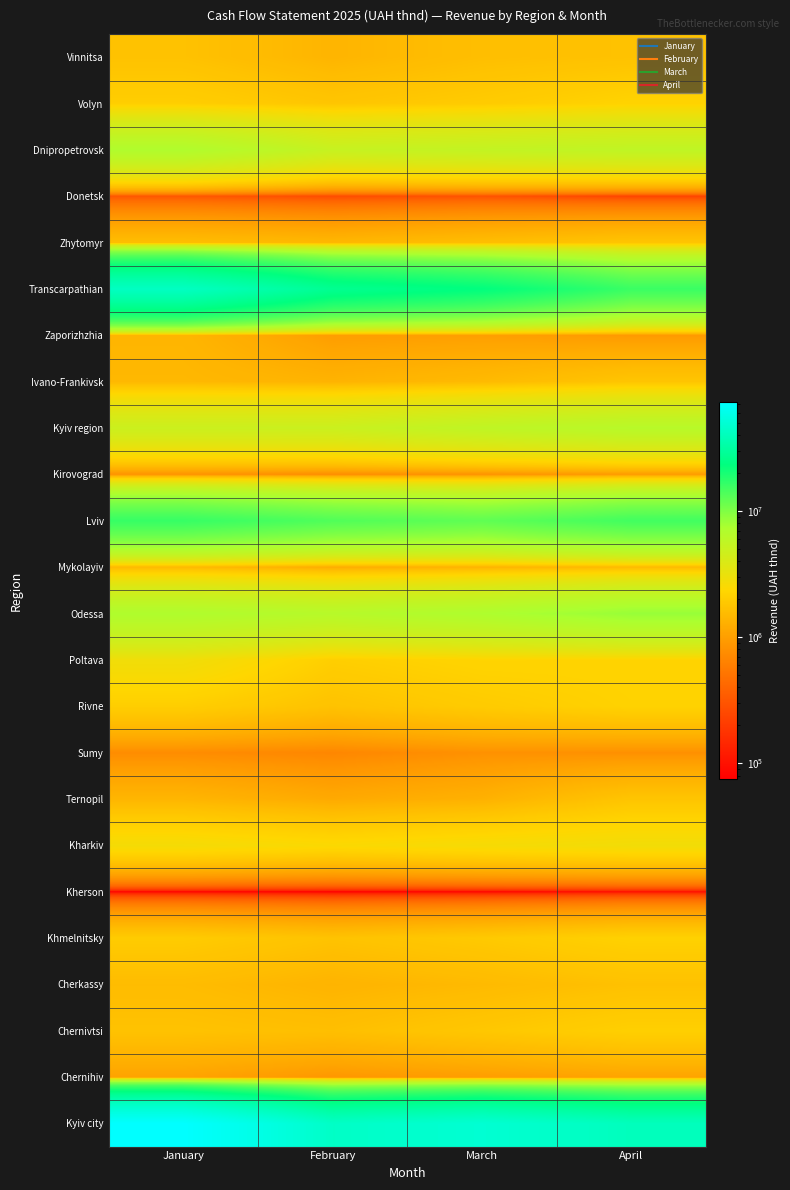

Which series changed the most between February and March?

Kyiv city